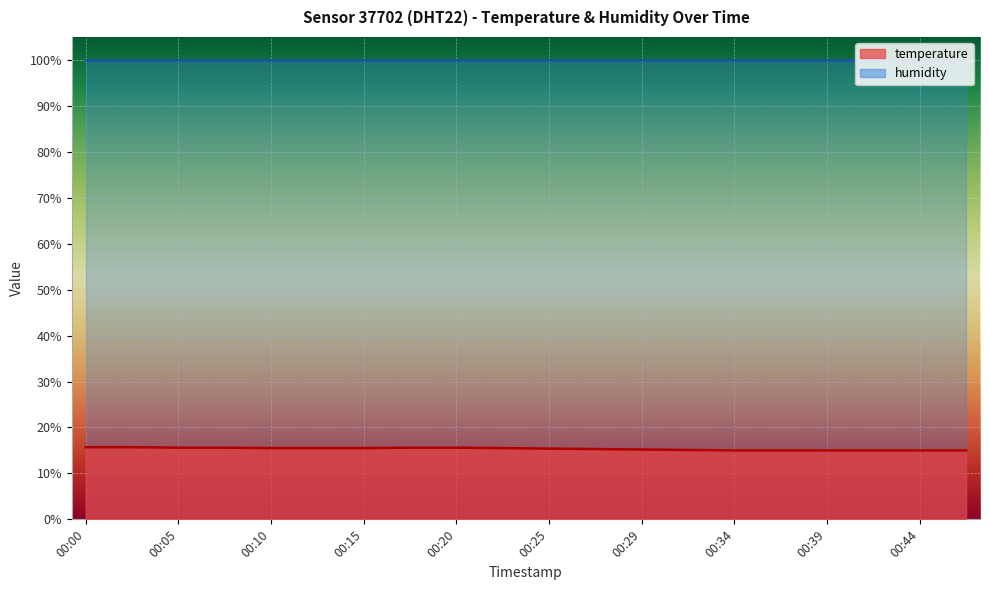

How many lines are shown in the chart?

2